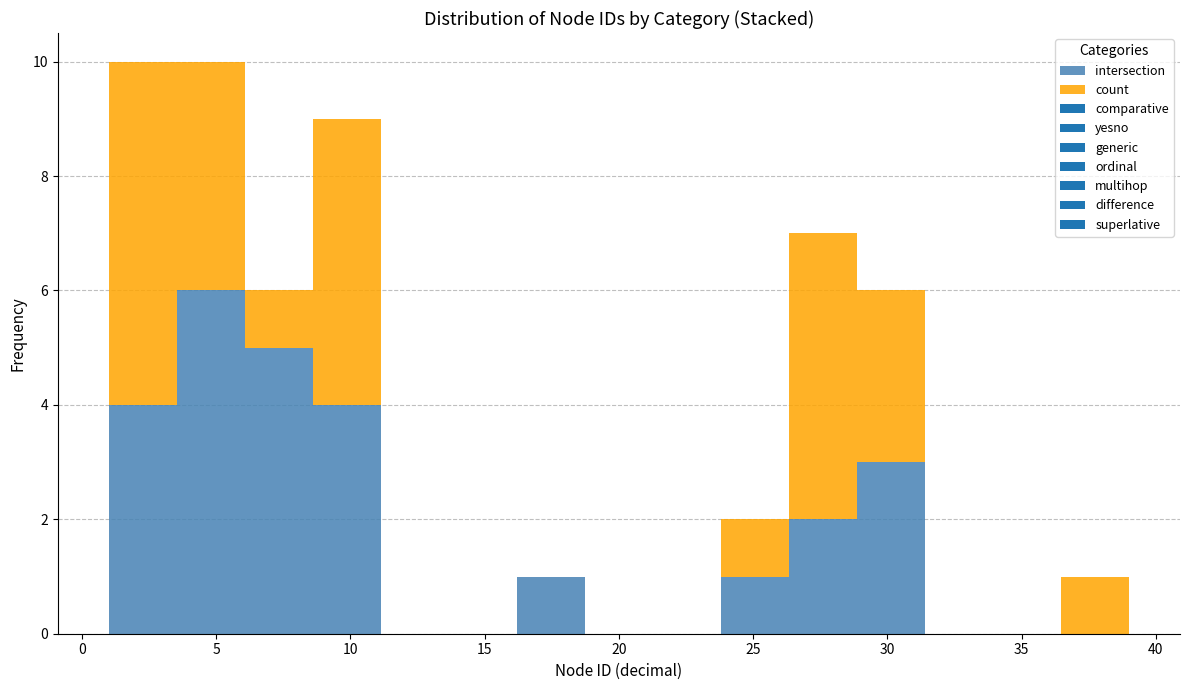

Reading left to right, list every stacked bar in this chart as the range it spans on the x-axis followed by its total height. Neither the bar edges nor the heights are printed on the chart, so give them approximately, as read against the axes.

1.0 to 3.5: 10
3.5 to 6.0: 10
6.0 to 8.5: 6
8.5 to 11.0: 9
11.0 to 13.5: 0
13.5 to 16.0: 0
16.0 to 18.5: 1
18.5 to 21.5: 0
21.5 to 24.0: 0
24.0 to 26.5: 2
26.5 to 29.0: 7
29.0 to 31.5: 6
31.5 to 34.0: 0
34.0 to 36.5: 0
36.5 to 39.0: 1